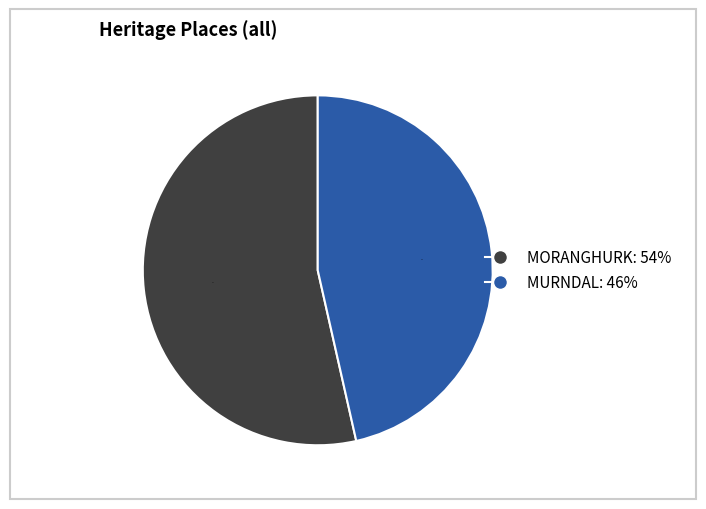

The MORANGHURK slice represents 54% of the pie. True or false?

True